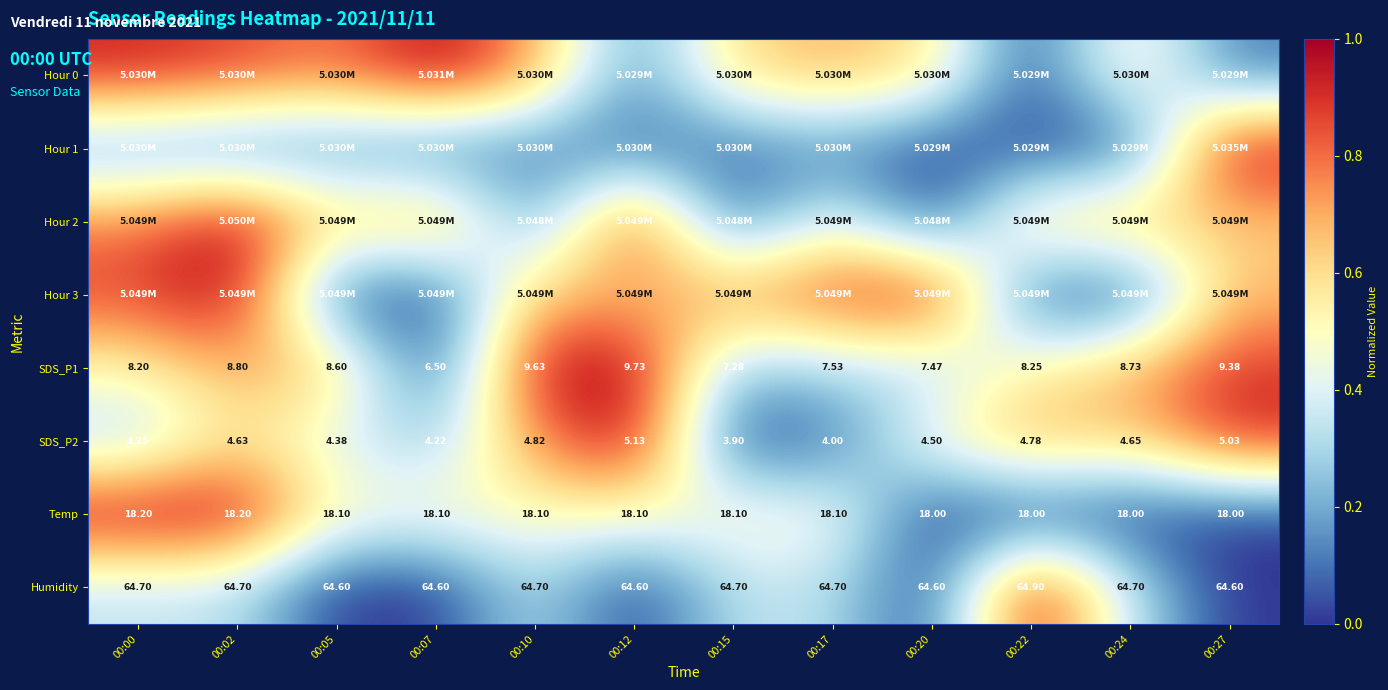

Is the value of SDS_P1 at 00:22 greater than the value of SDS_P2 at 00:17?

Yes